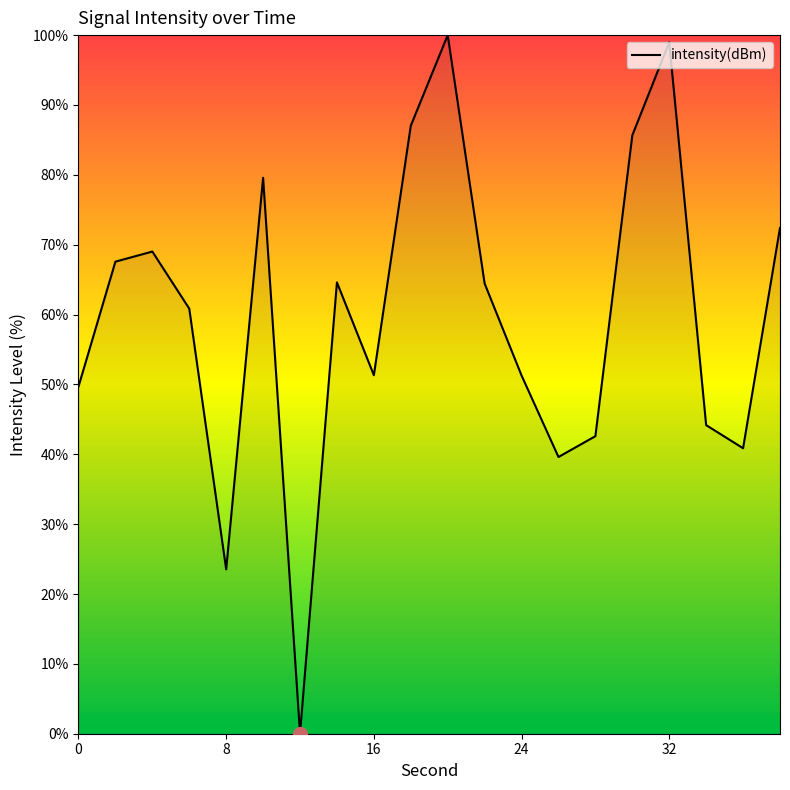

What is the maximum value shown in the chart?

100.0